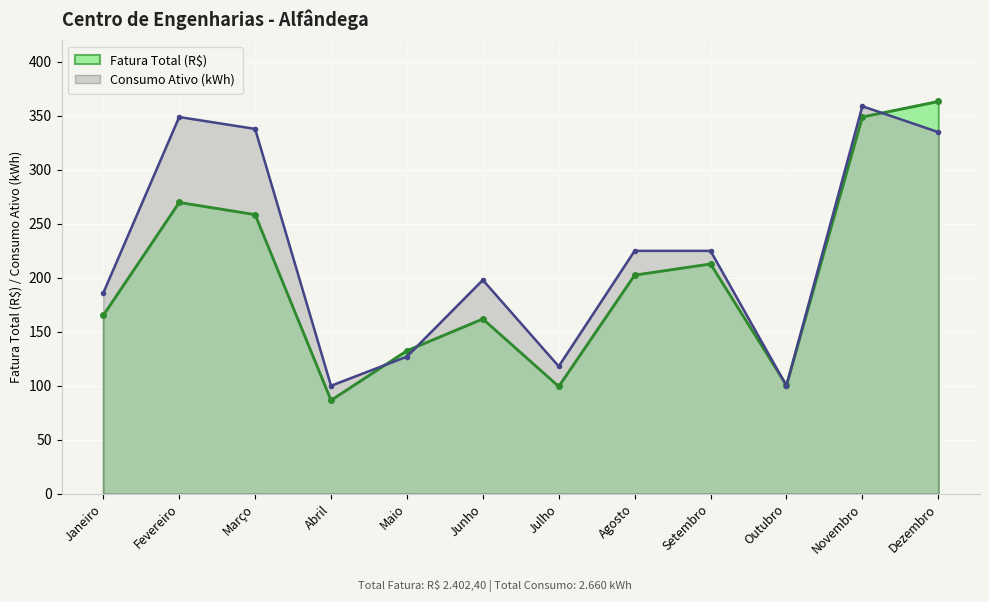

What is the smallest value displayed?

86.5